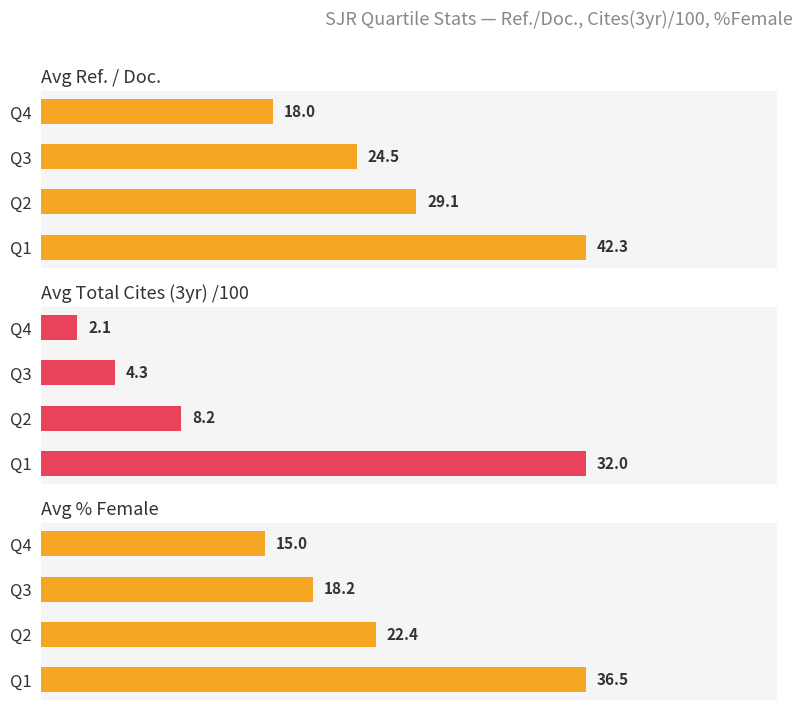

How many distinct data groups are displayed?

3